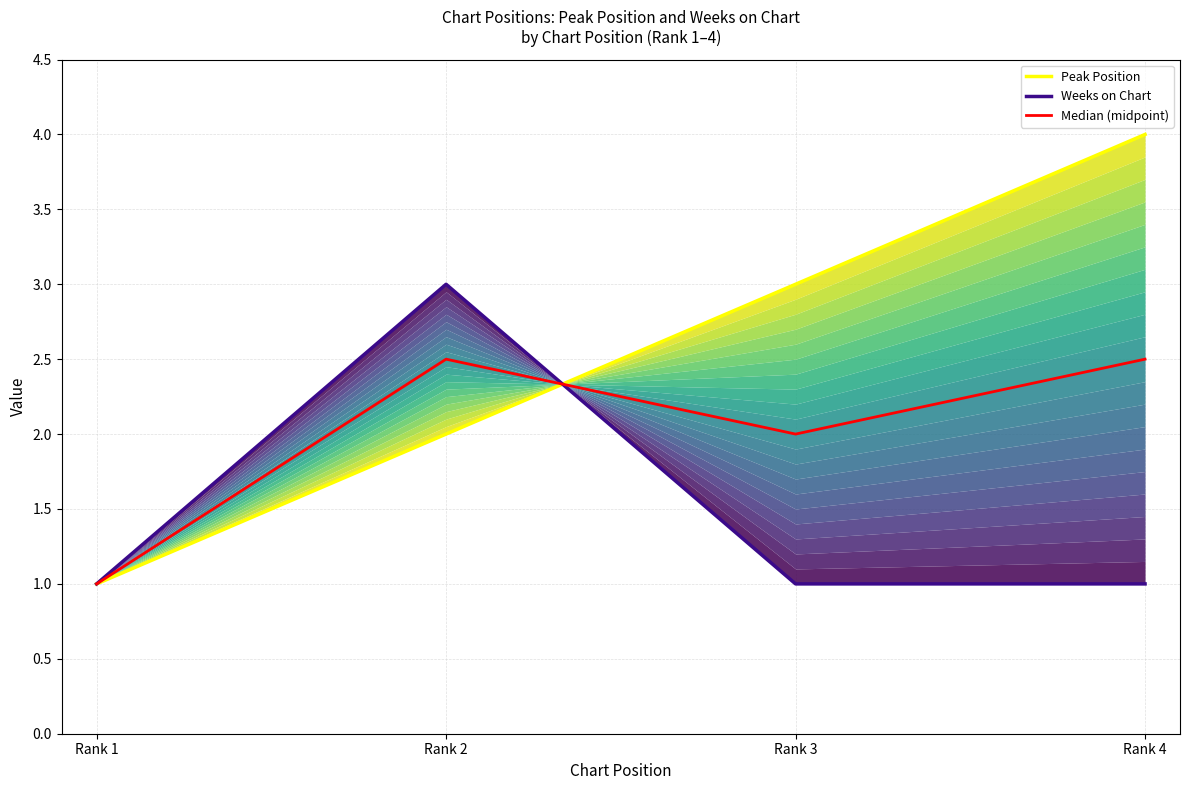

Where do Peak Position and Median (midpoint) first cross each other?

Rank 2 and Rank 3